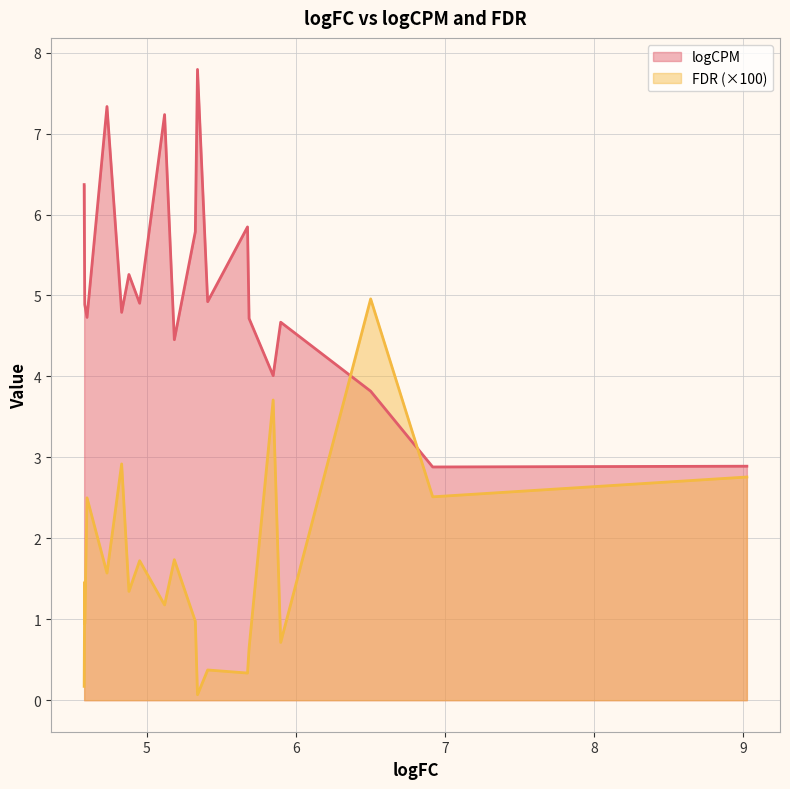

Which label corresponds to the largest value in the chart?

5.340049525